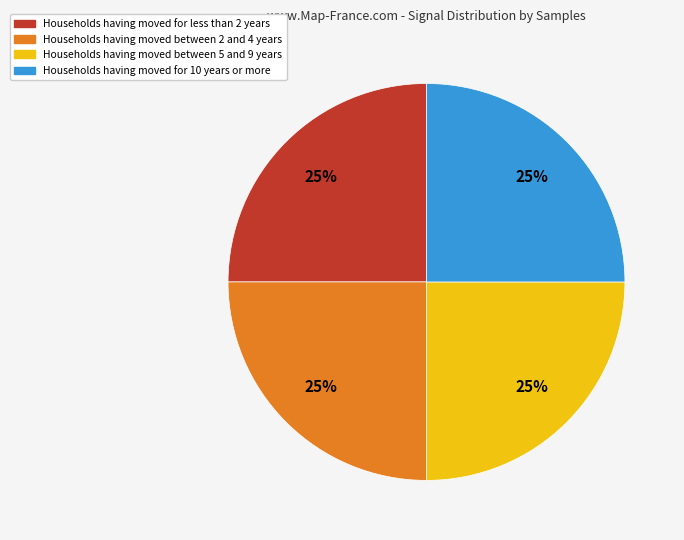

To the nearest percent, what percentage of the pie is Households having moved for less than 2 years?

25%